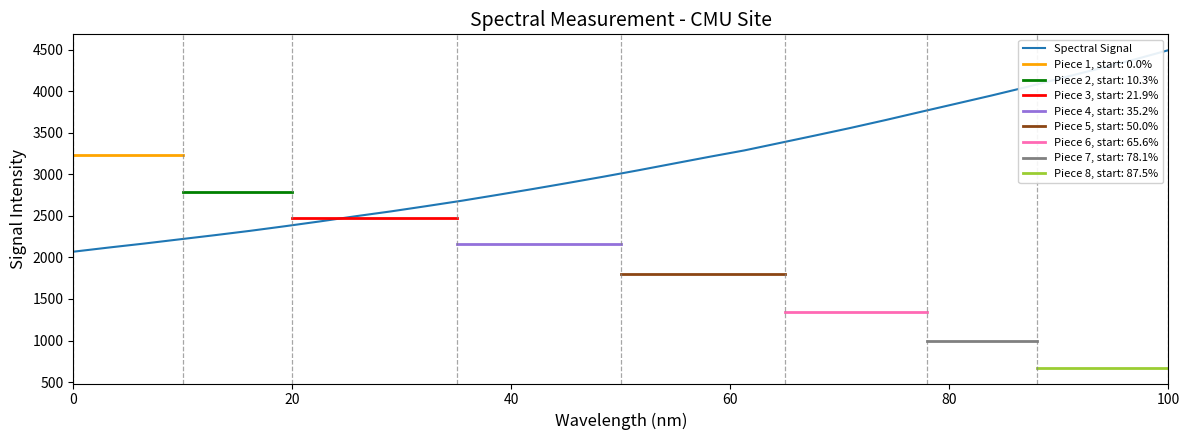

At which label does Spectral Signal reach its peak?

100